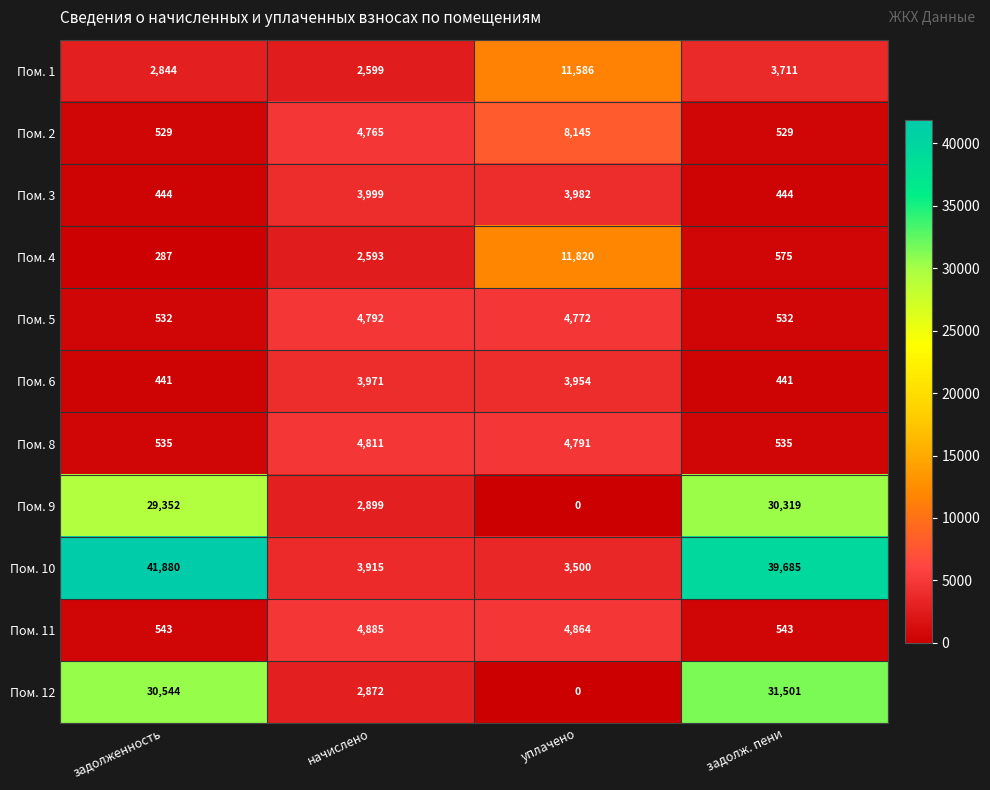

At which category is the sum across all series the highest?

задолж. пени